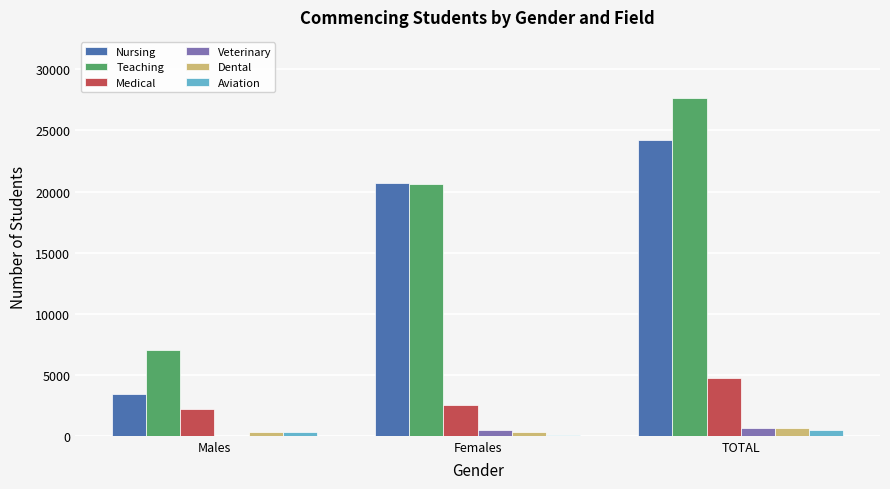

What is the maximum value shown in the chart?

27676